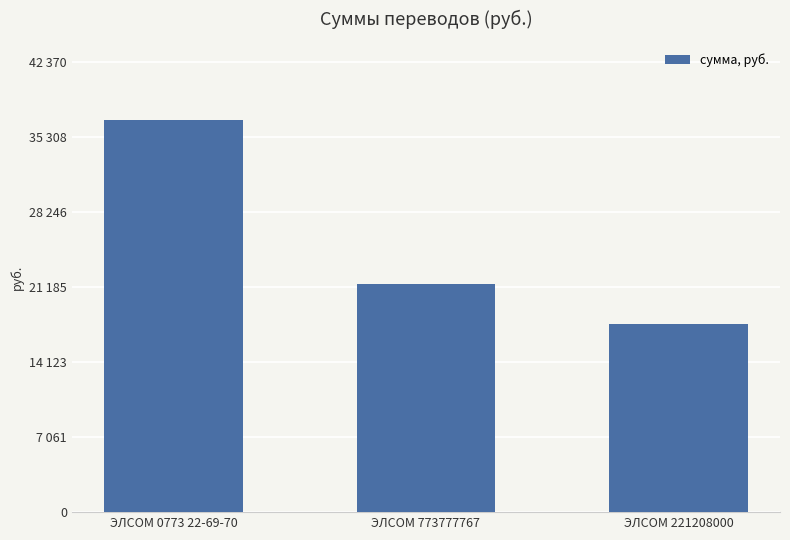

What is the minimum value shown in the chart?

17696.1